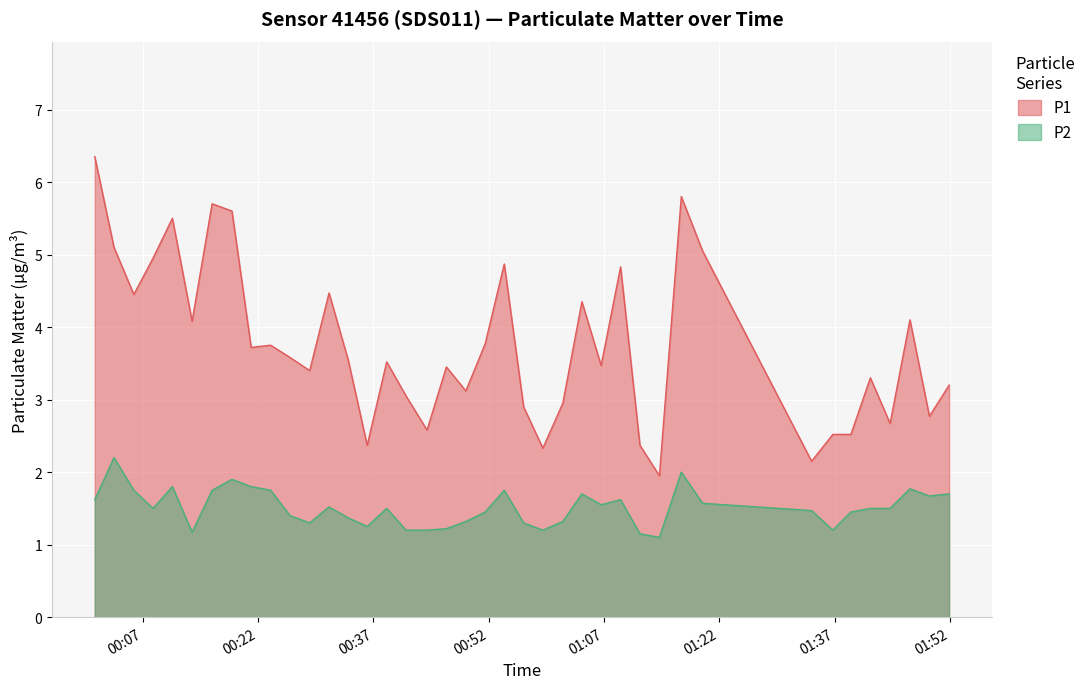

What is the minimum value shown in the chart?

1.1